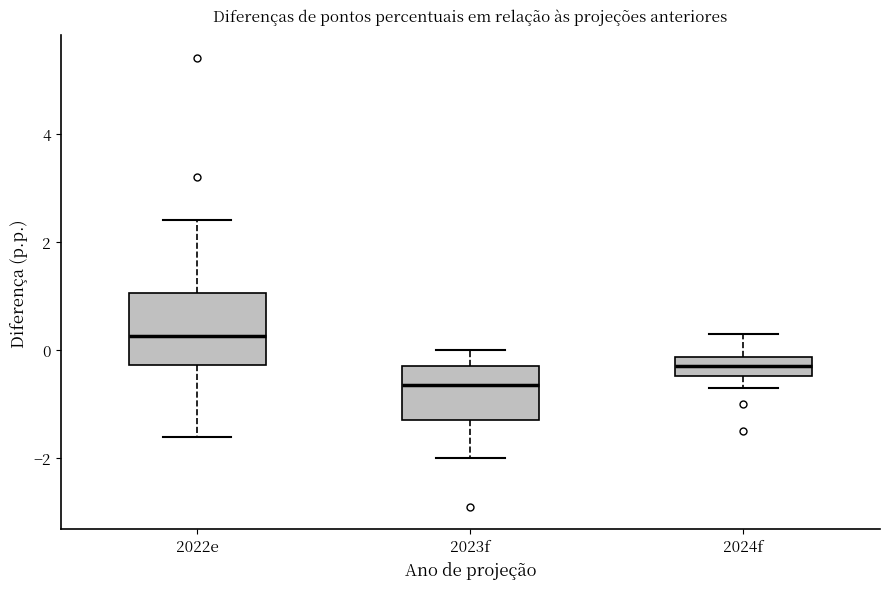

Which box is the tallest, from its lower edge to its upper edge?

2022e